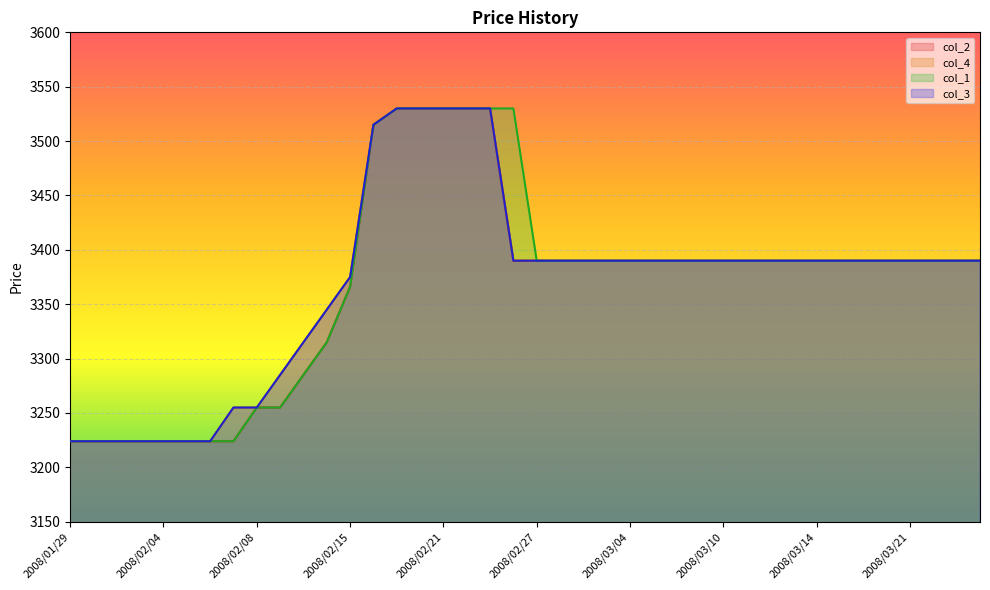

Between 2008/02/28 and 2008/02/14, which is larger?

2008/02/28